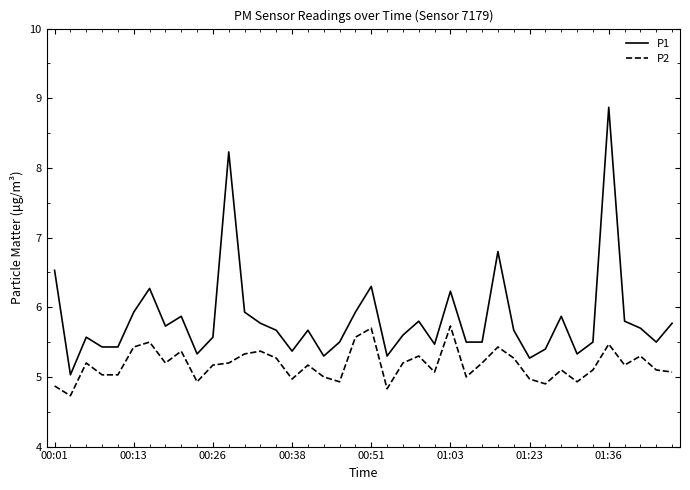

List the series in order of their overall mean, highest first.

P1, P2